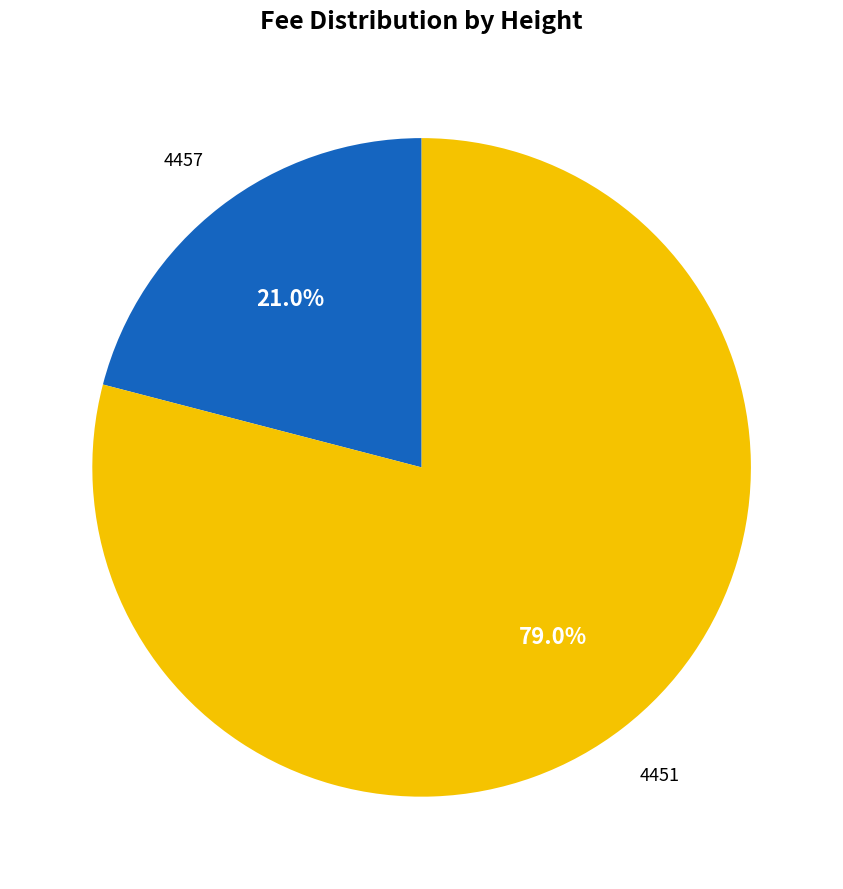

Is there any slice that represents more than half of the pie?

Yes